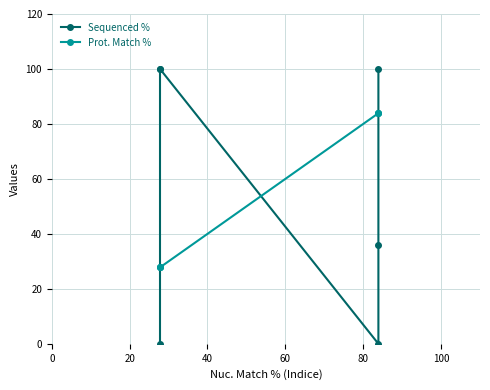

Does the chart display data point markers on the line(s)?

Yes